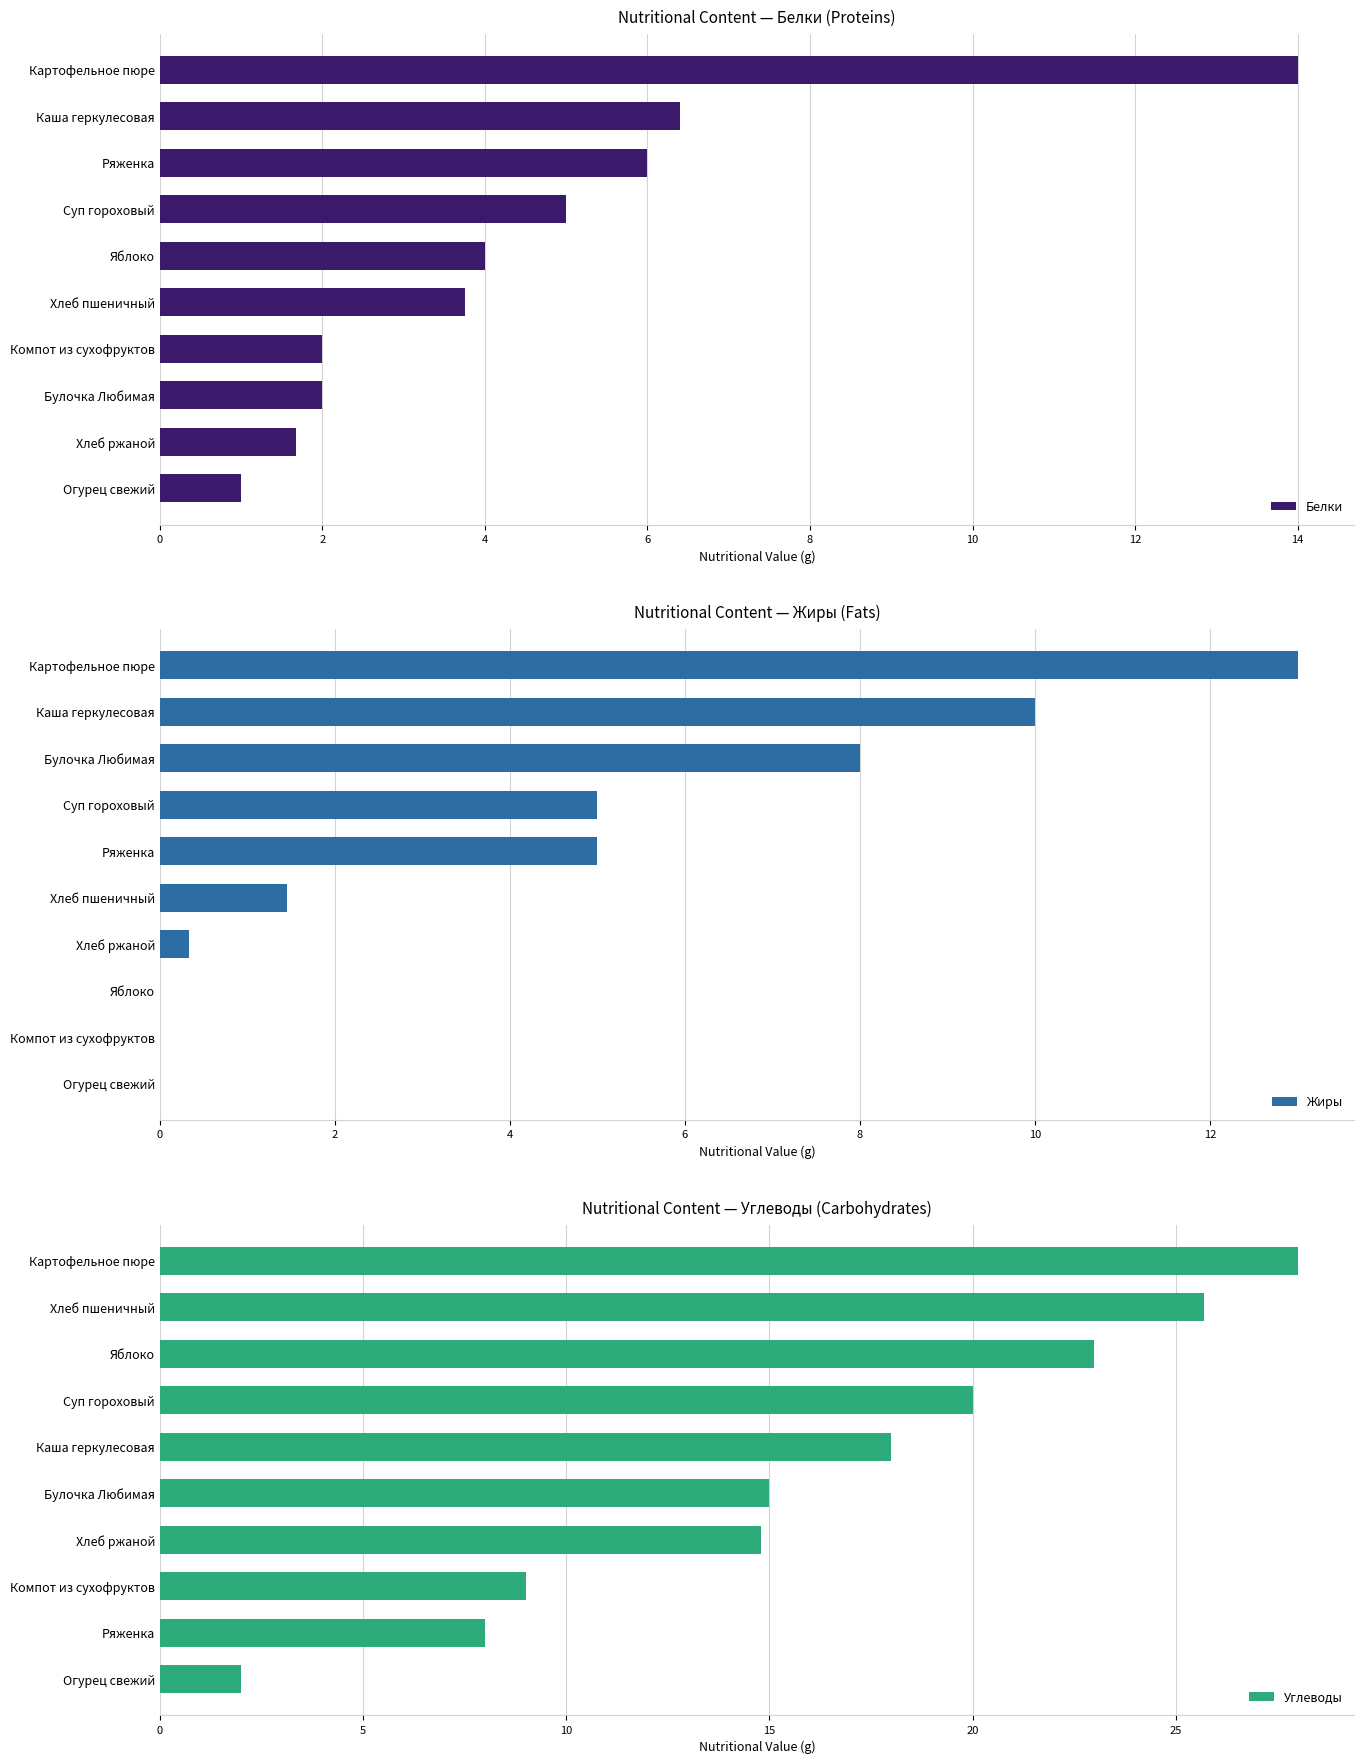

What is the value of the Белки bar at the 8th from the left?

6.0